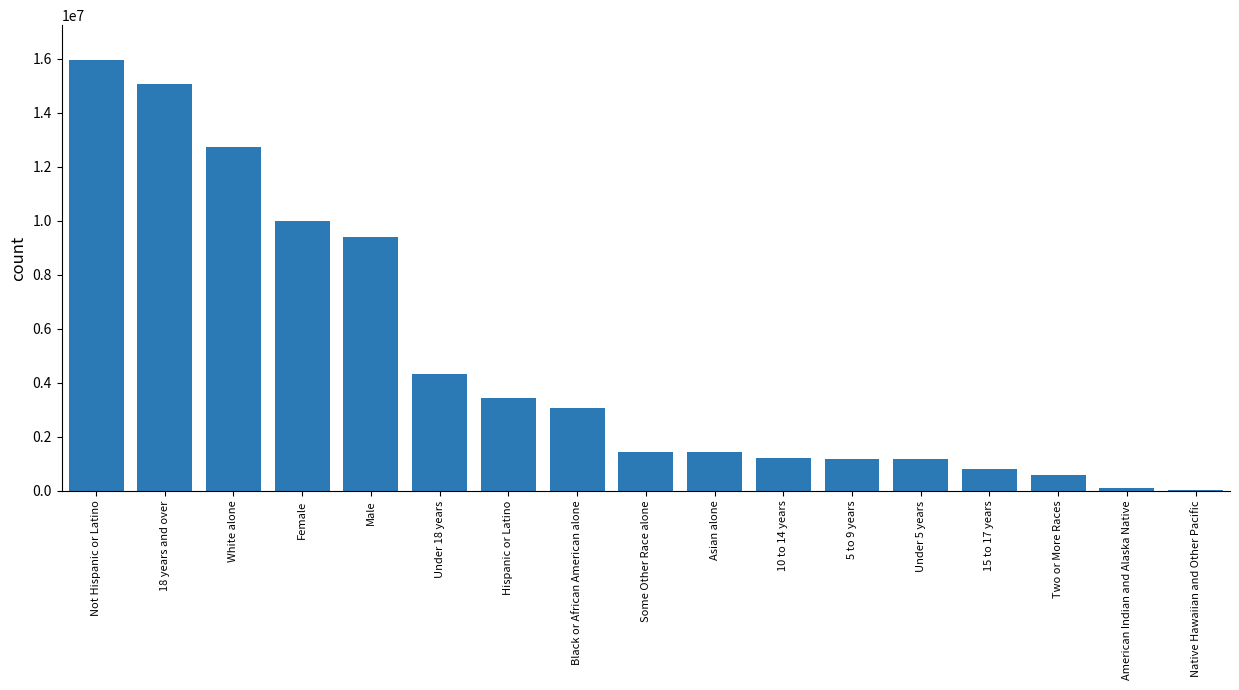

Count the number of data series in this chart.

1